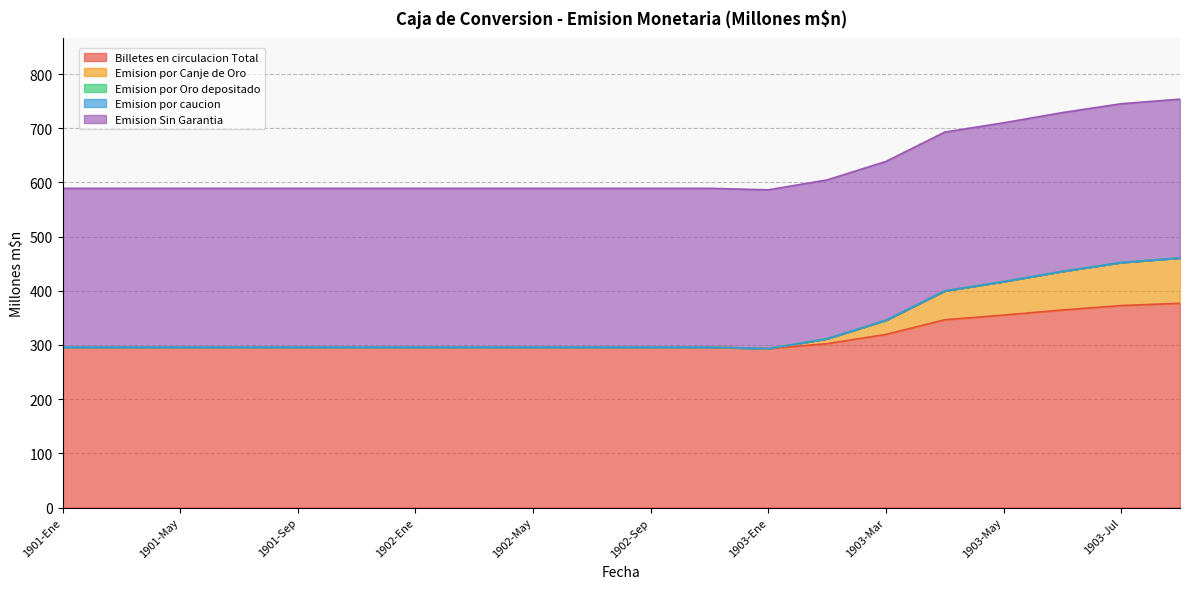

Which series has the largest range (max minus min)?

Emision por Canje de Oro